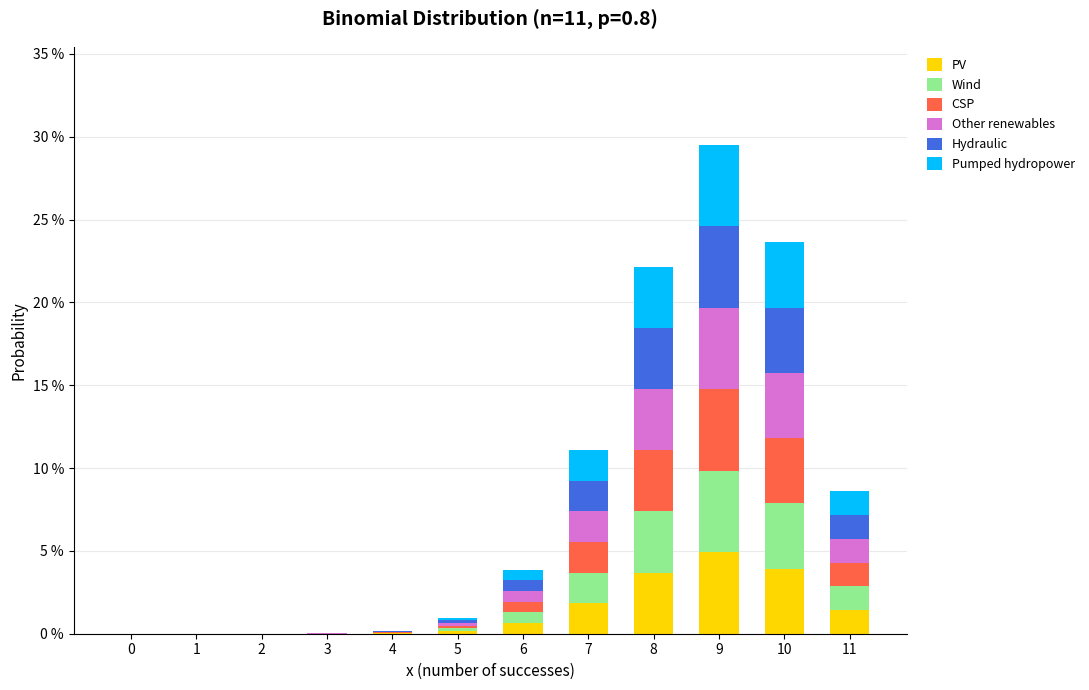

Does the chart contain stacked bars?

Yes